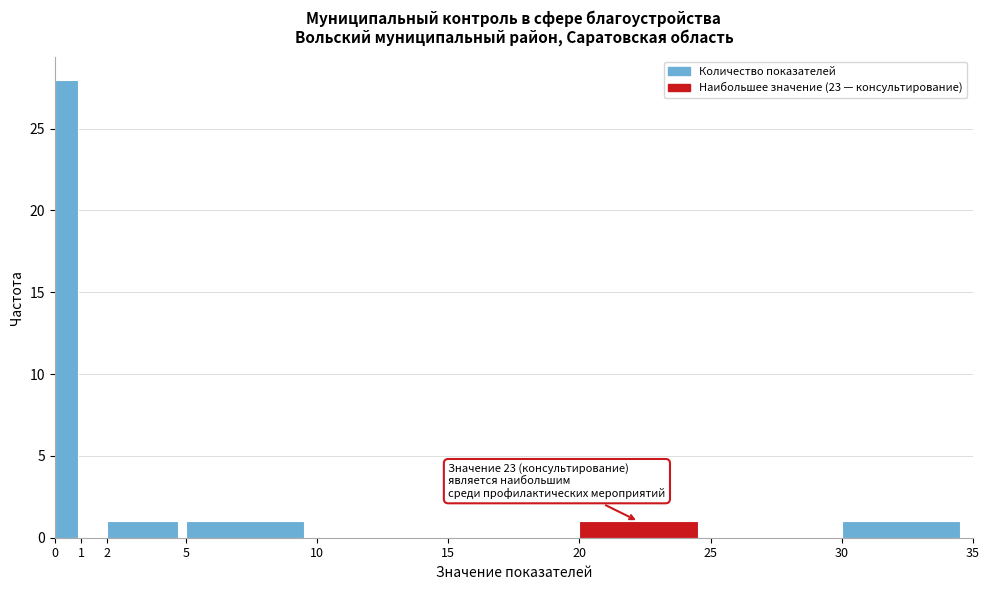

Over which range of the x-axis is the bar tallest?

0 to 1